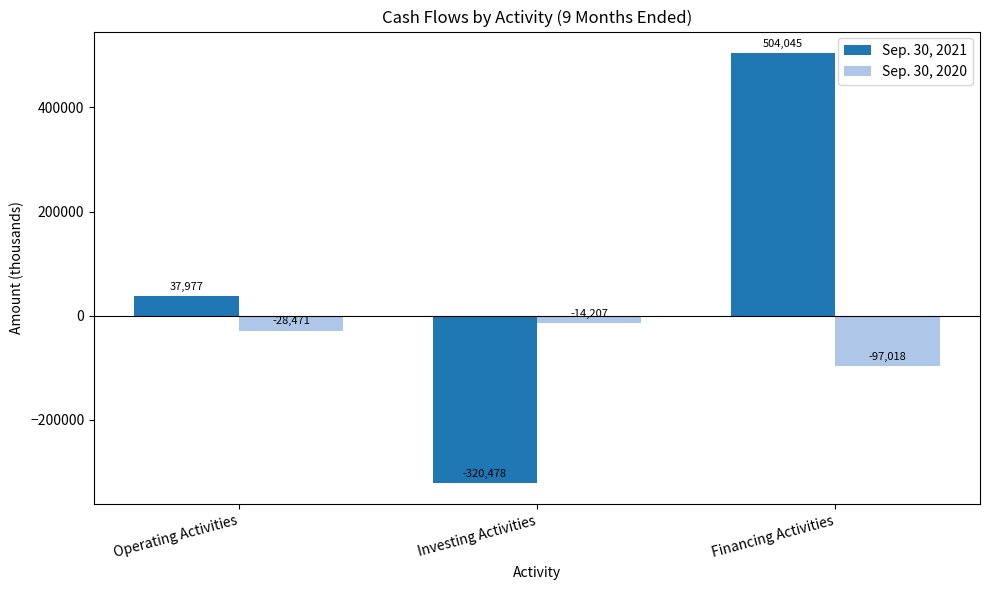

Reading left to right, list all the values displayed in this chart.

Sep. 30, 2021: Operating Activities=37977	Investing Activities=-320478	Financing Activities=504045
Sep. 30, 2020: Operating Activities=-28471	Investing Activities=-14207	Financing Activities=-97018